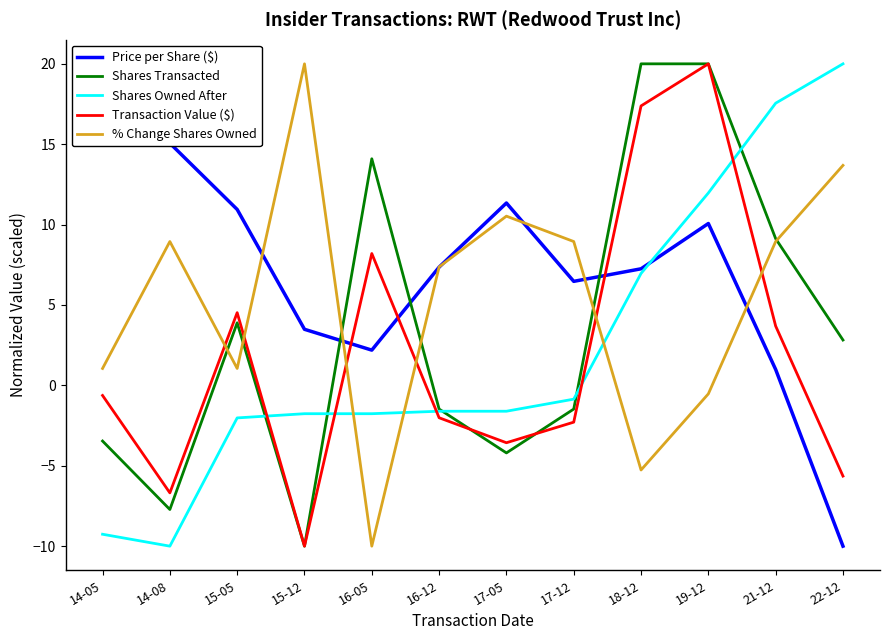

The value of Shares Transacted at 22-12 is 2.8. True or false?

True